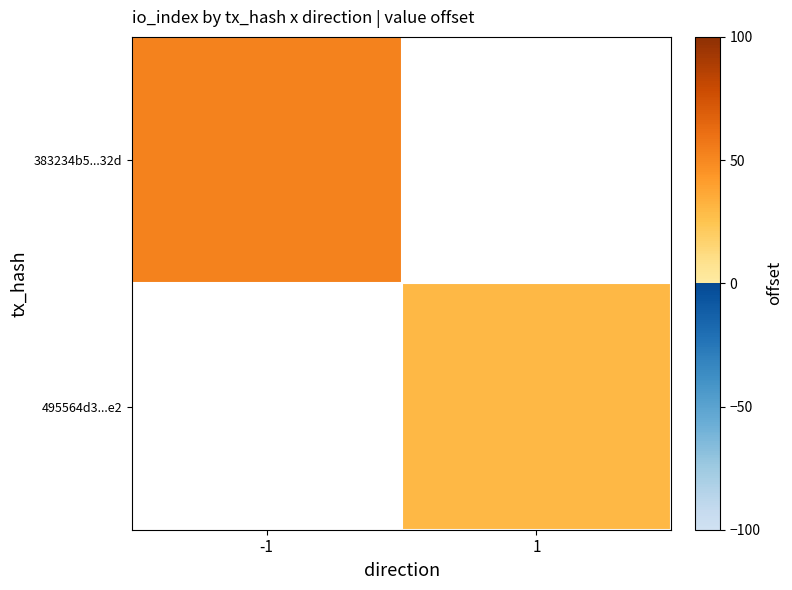

List the series in order of their overall mean, highest first.

383234b5...32d, 495564d3...e2